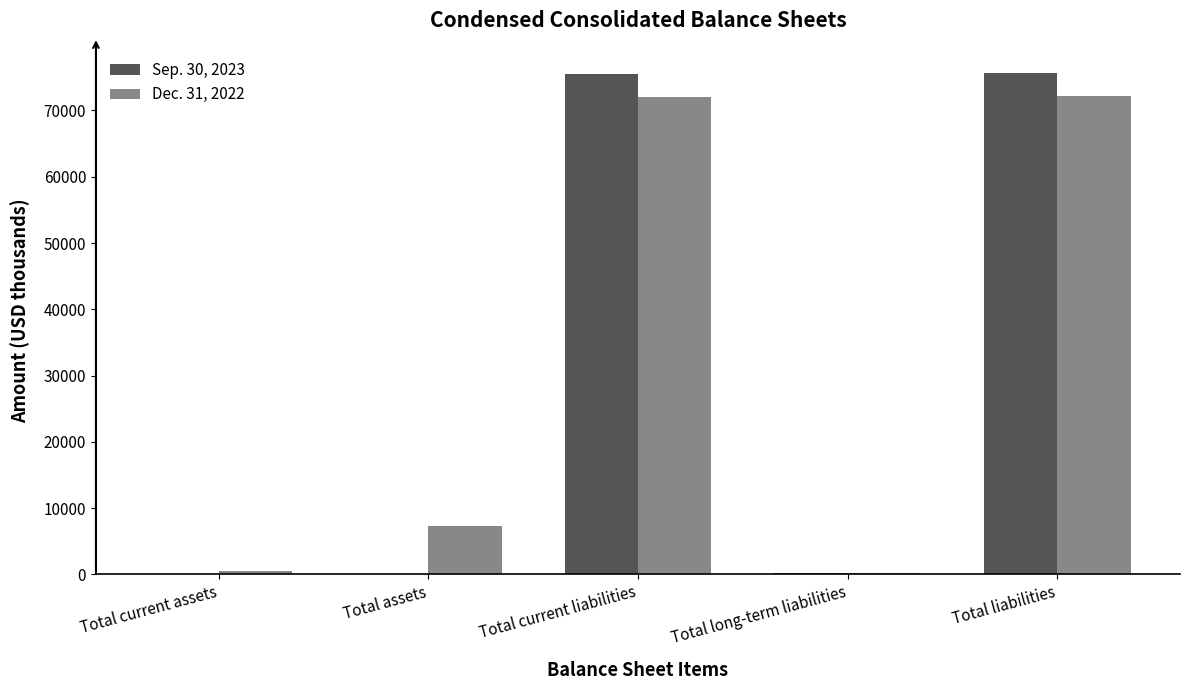

True or false: Dec. 31, 2022 has a value of 106786 at Total current liabilities.

False